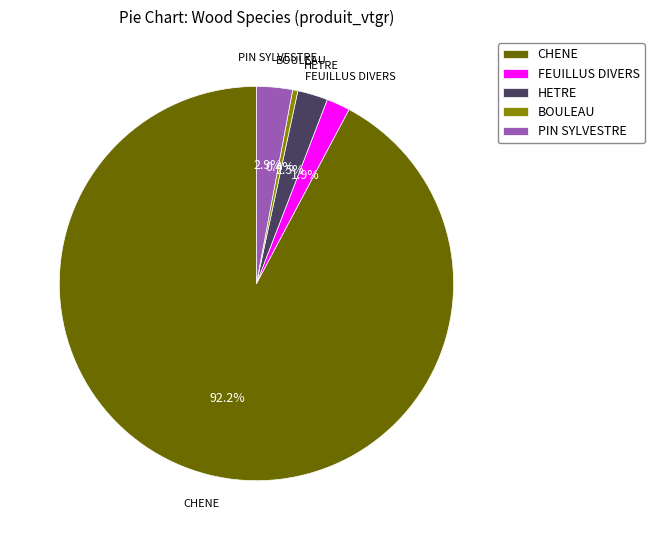

Count the number of slices in the pie.

5